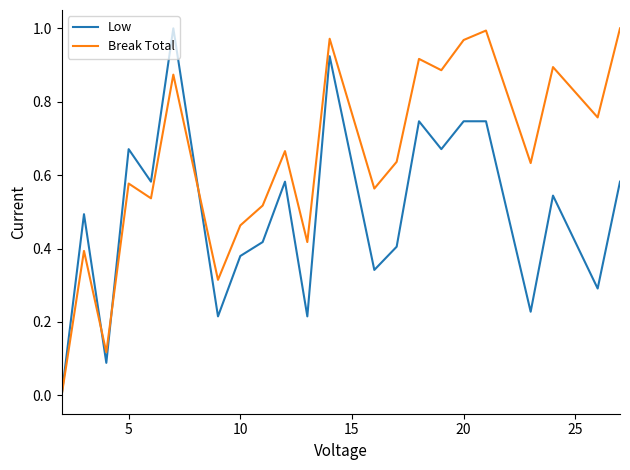

Which series has the largest total across all categories?

Break Total